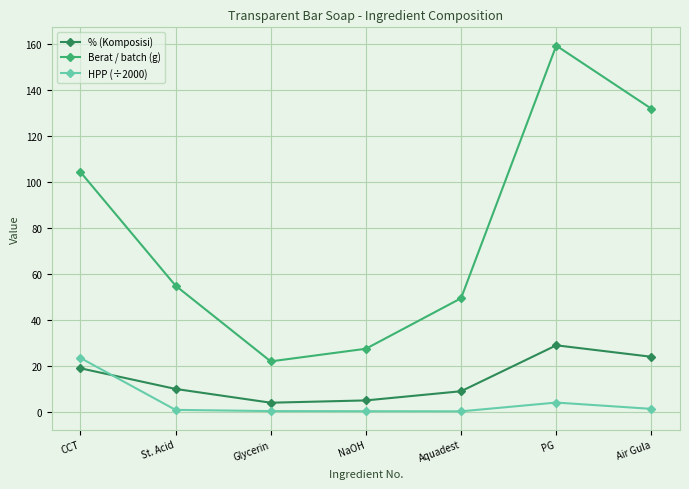

What is the label of the 4th point from the right?

NaOH